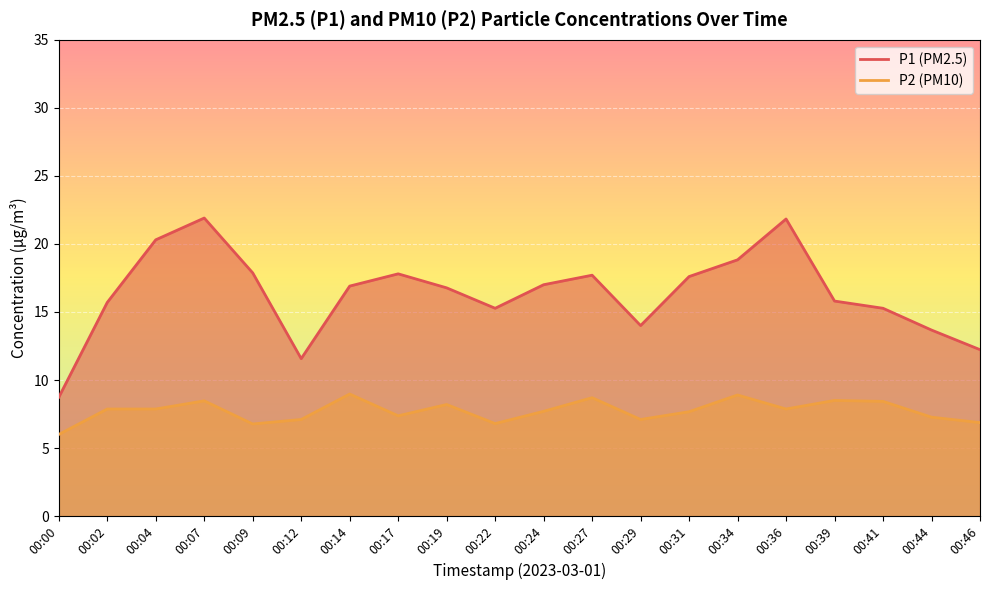

Rank the series at 00:09 from lowest to highest value.

P2, P1